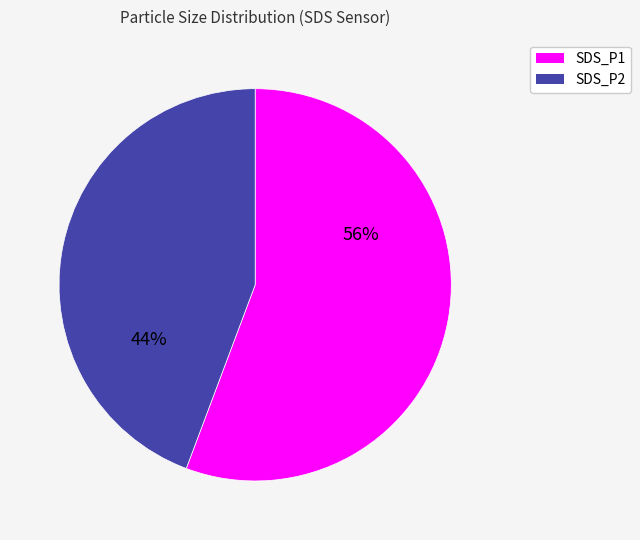

What percentage is the SDS_P2 slice, to the nearest percent?

44%